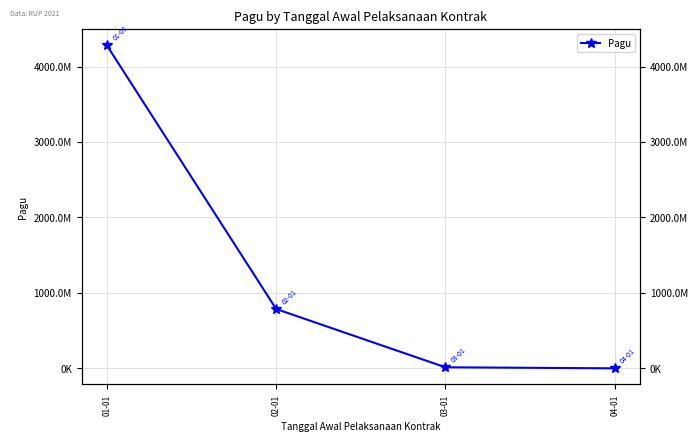

List the labels in order of value, largest first.

01-01, 02-01, 03-01, 04-01